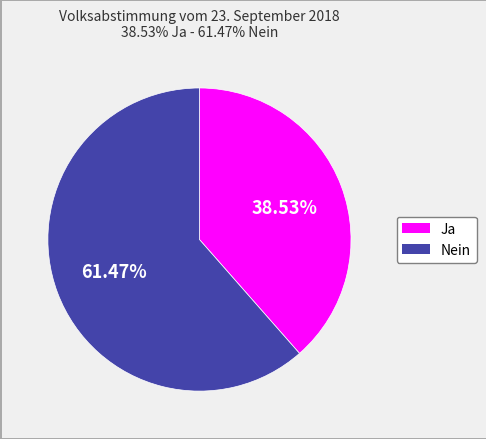

What percentage is the Nein slice, to the nearest percent?

61%